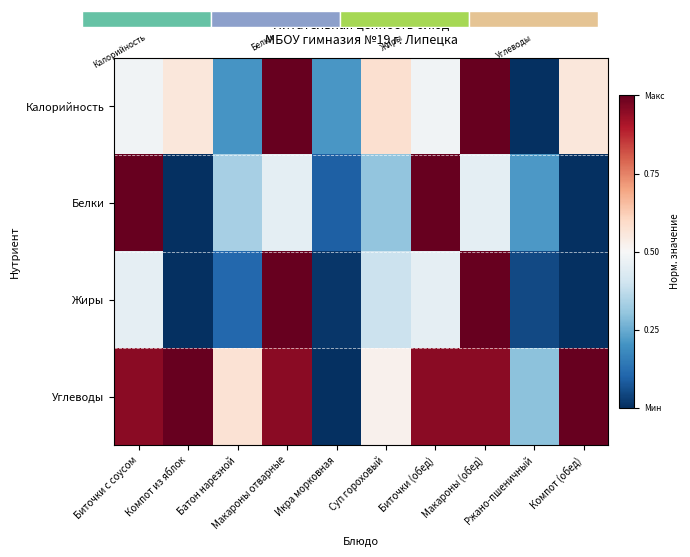

What is the average value of the Жиры series?

0.3